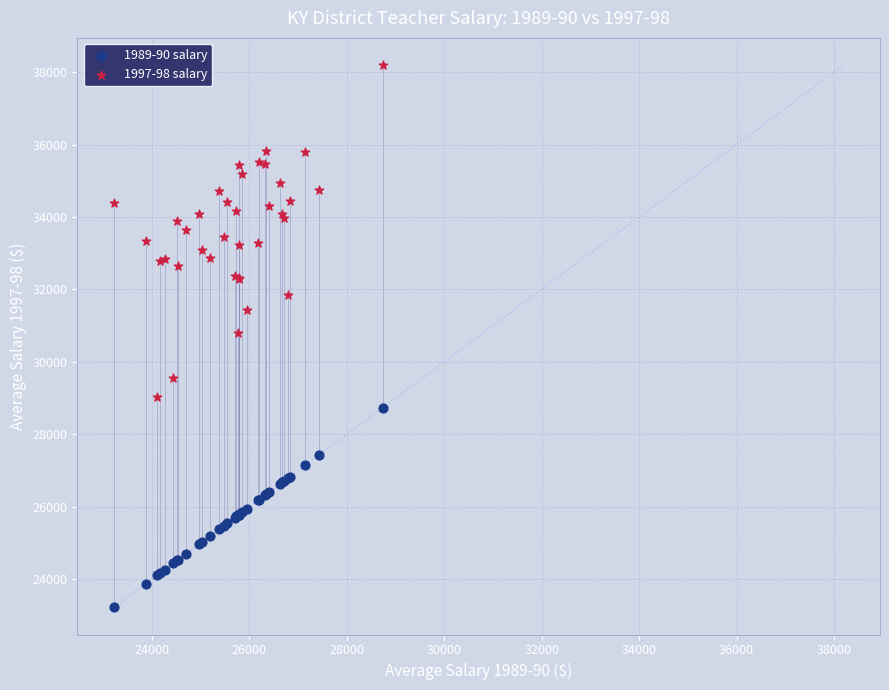

What are all the series names shown in the legend?

1989-90 salary, 1997-98 salary